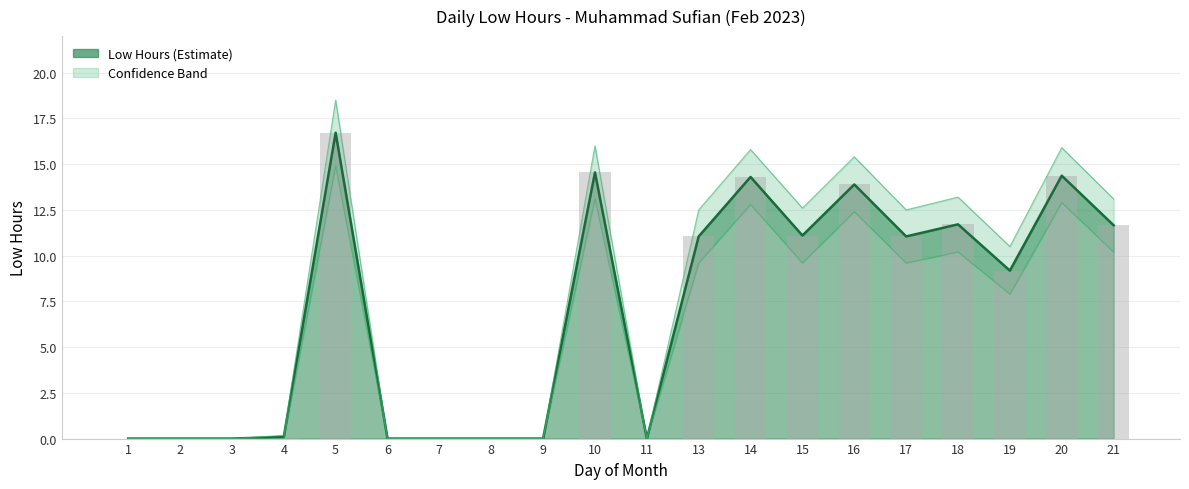

Reading left to right, transcribe all the data shown in this chart.

1=0.0	2=0.0	3=0.0	4=0.1	5=16.7	6=0.0	7=0.0	8=0.0	9=0.0	10=14.6	11=0.0	13=11.1	14=14.3	15=11.1	16=13.9	17=11.1	18=11.7	19=9.2	20=14.4	21=11.7